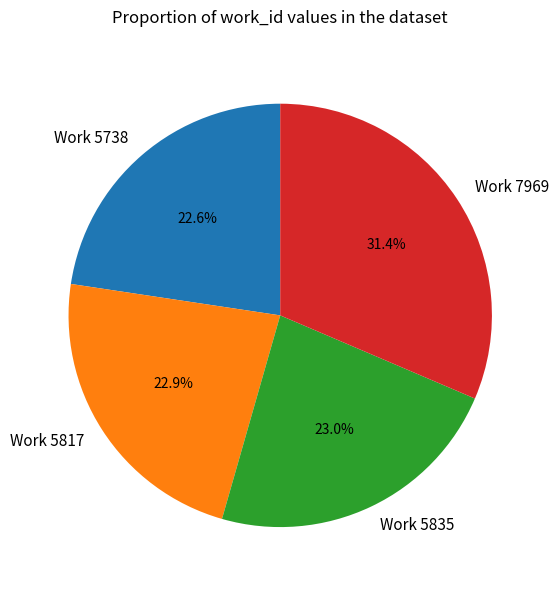

How many slices are in this pie chart?

4